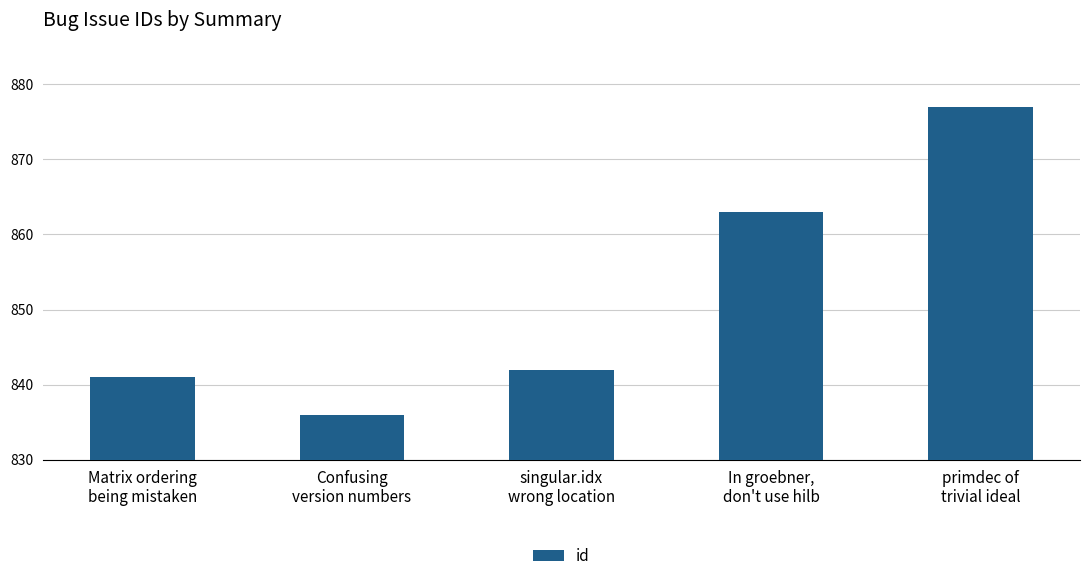

List the labels in order of value, largest first.

primdec of
trivial ideal, In groebner,
don't use hilb, singular.idx
wrong location, Matrix ordering
being mistaken, Confusing
version numbers